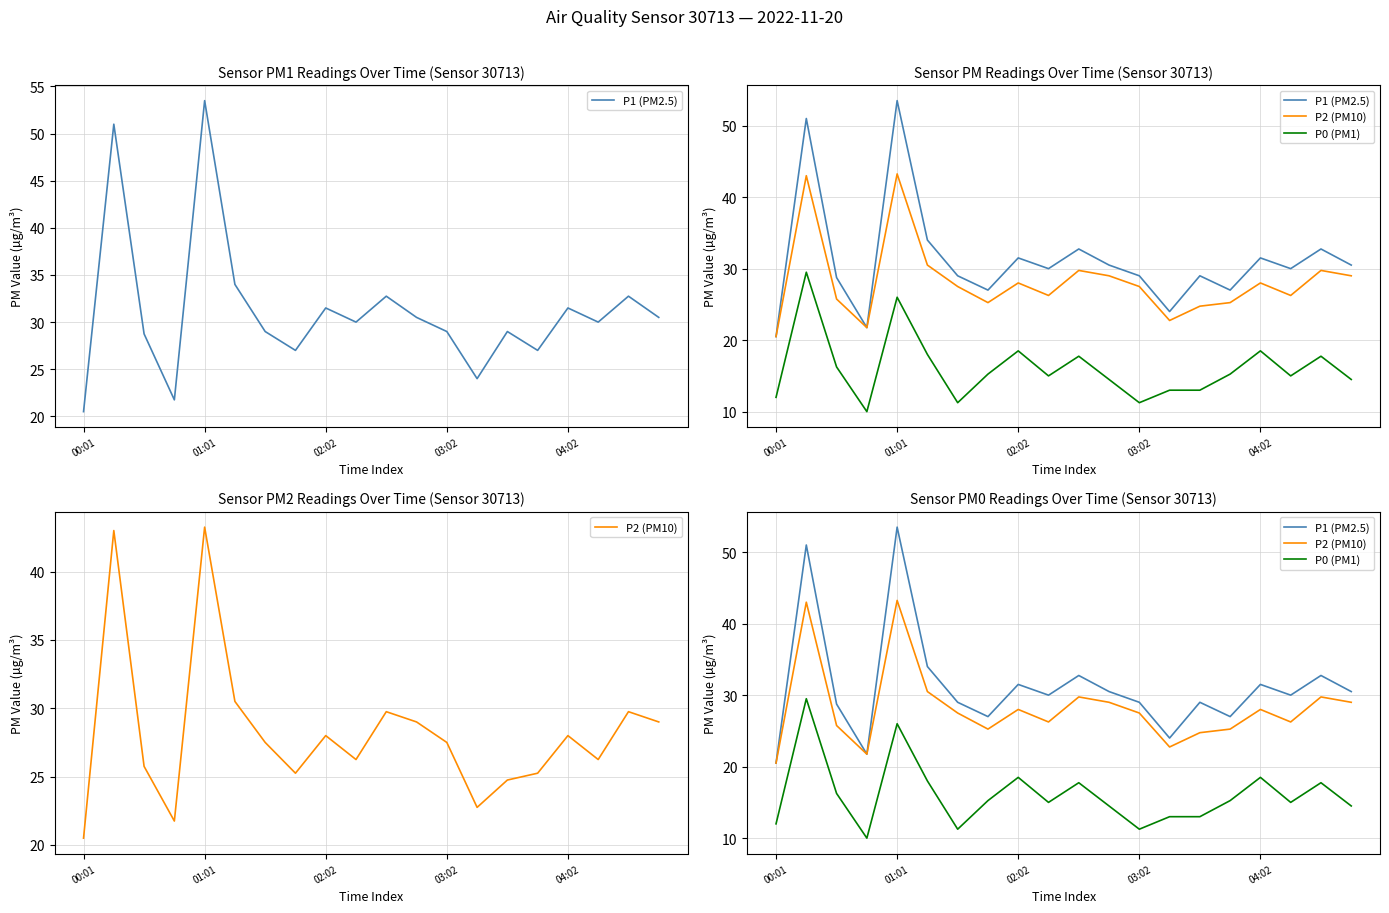

The P0 (PM1) series shows 14.5 at 11. True or false?

True